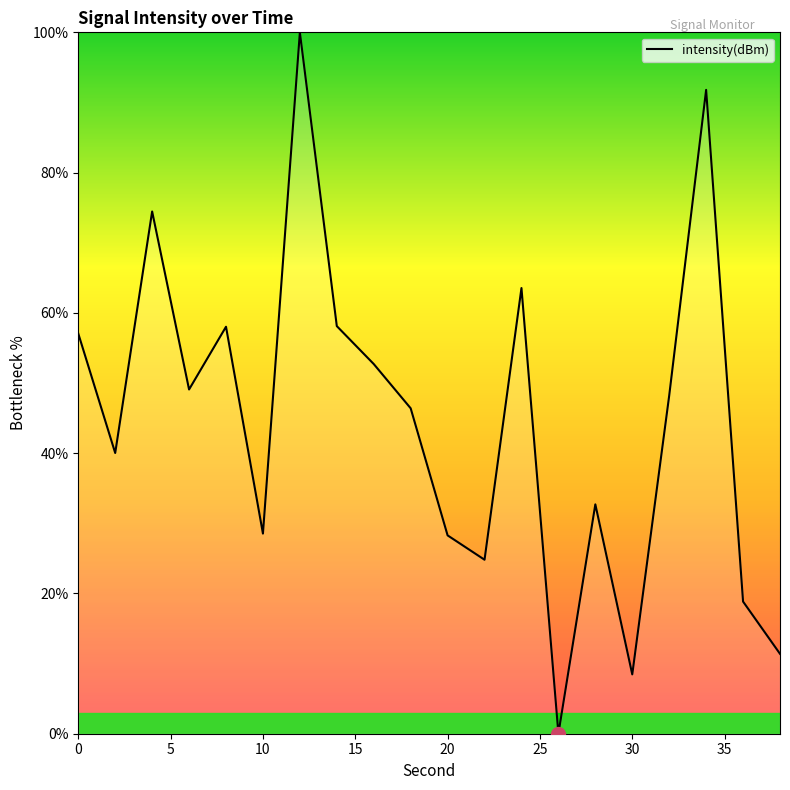

Count the number of data series in this chart.

1